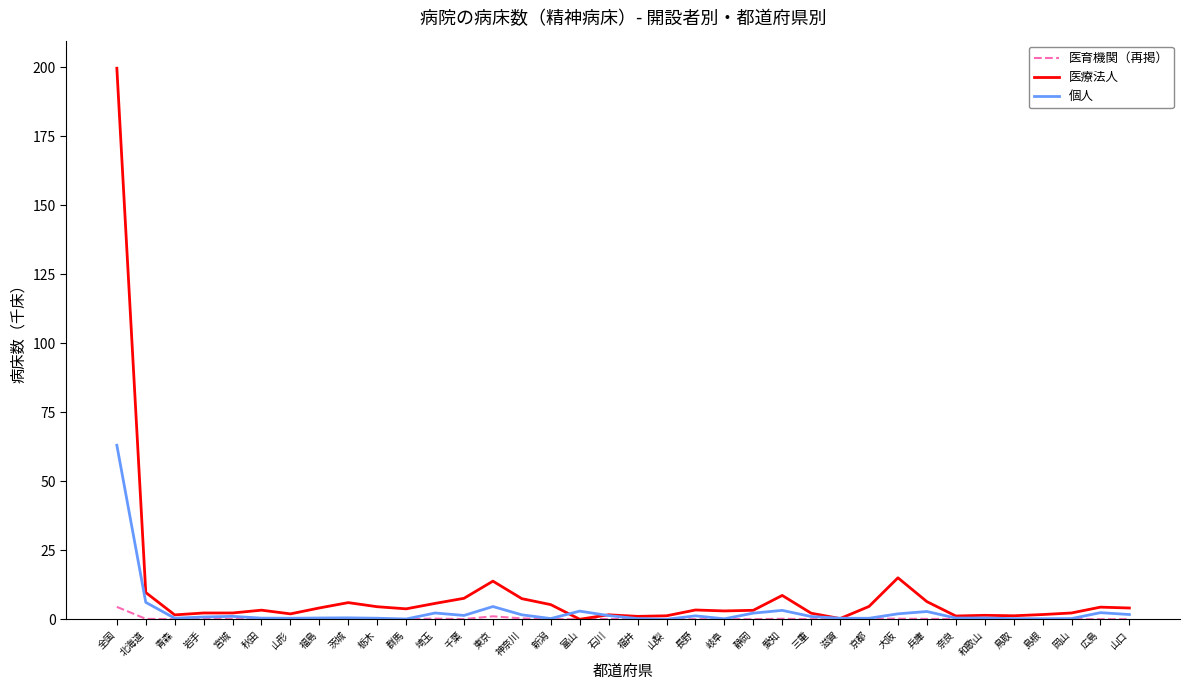

How many distinct data groups are displayed?

3